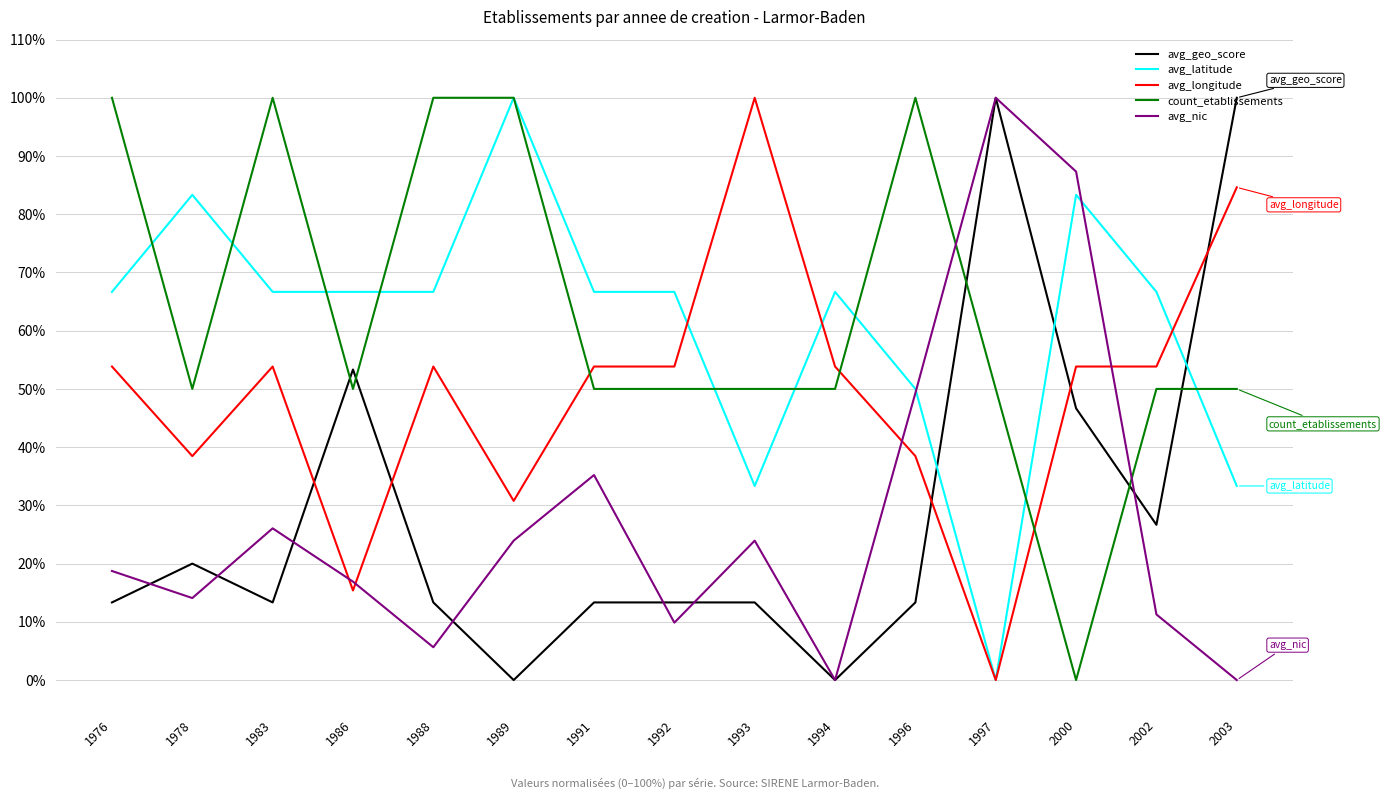

Between 2003 and 2002, which is larger?

2003